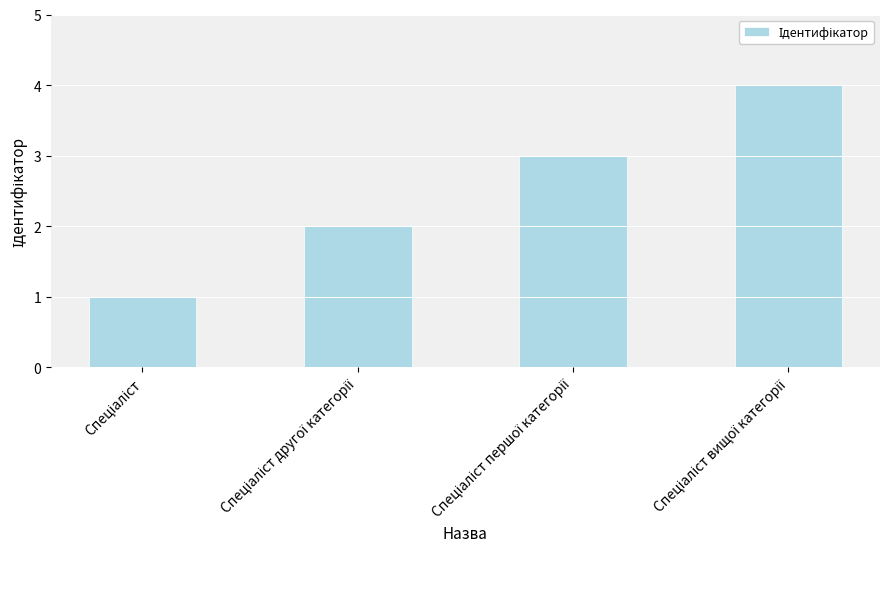

What is the maximum value shown in the chart?

4